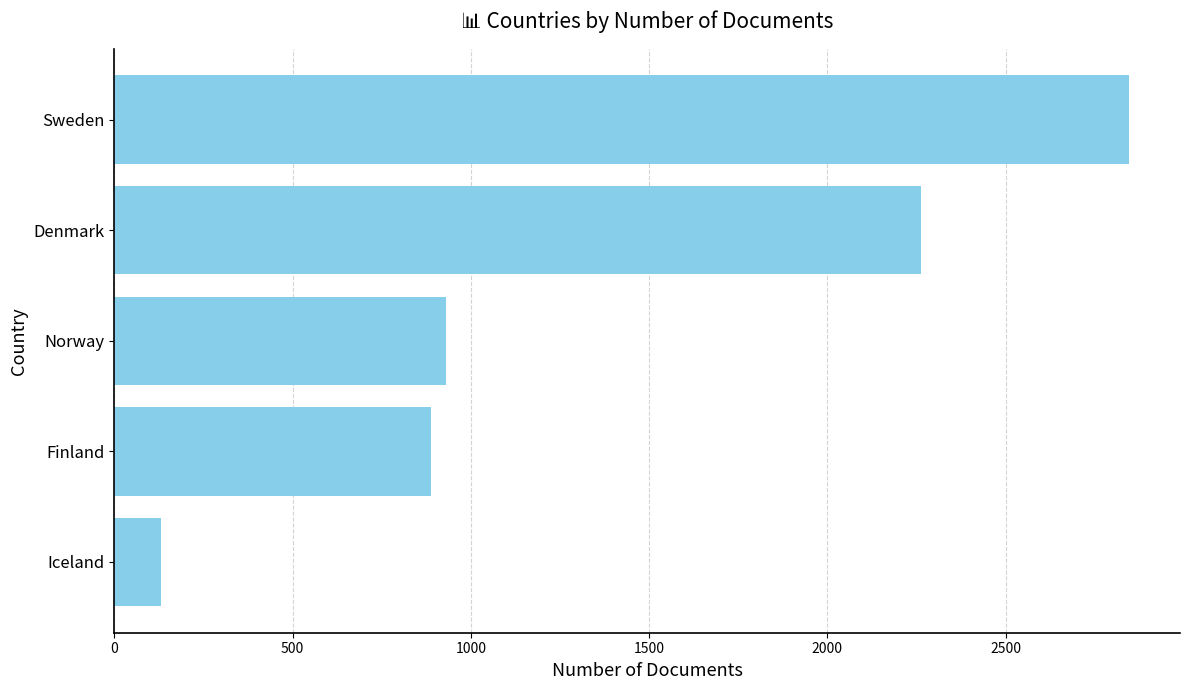

Reading top to bottom, extract all data points from this chart.

Sweden=2847	Denmark=2262	Norway=929	Finland=888	Iceland=130